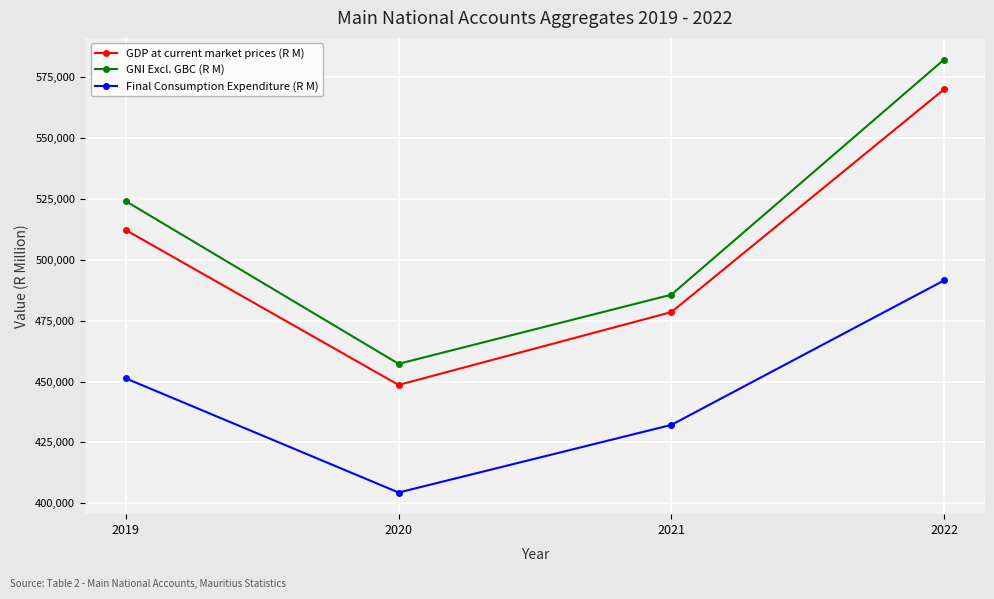

True or false: Final Consumption Expenditure (R M) and GNI Excl. GBC (R M) cross at least once.

False